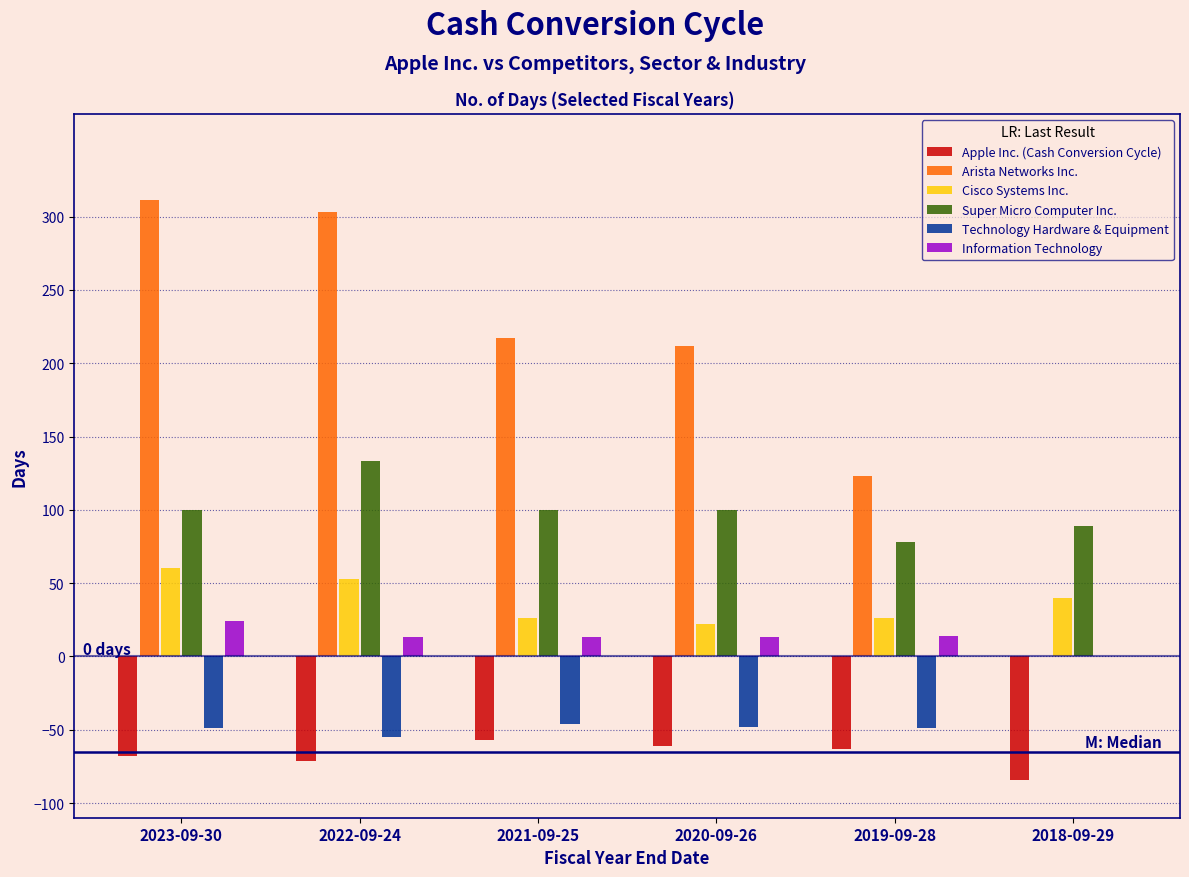

Which series changed the most between 2021-09-25 and 2019-09-28?

Arista Networks Inc.